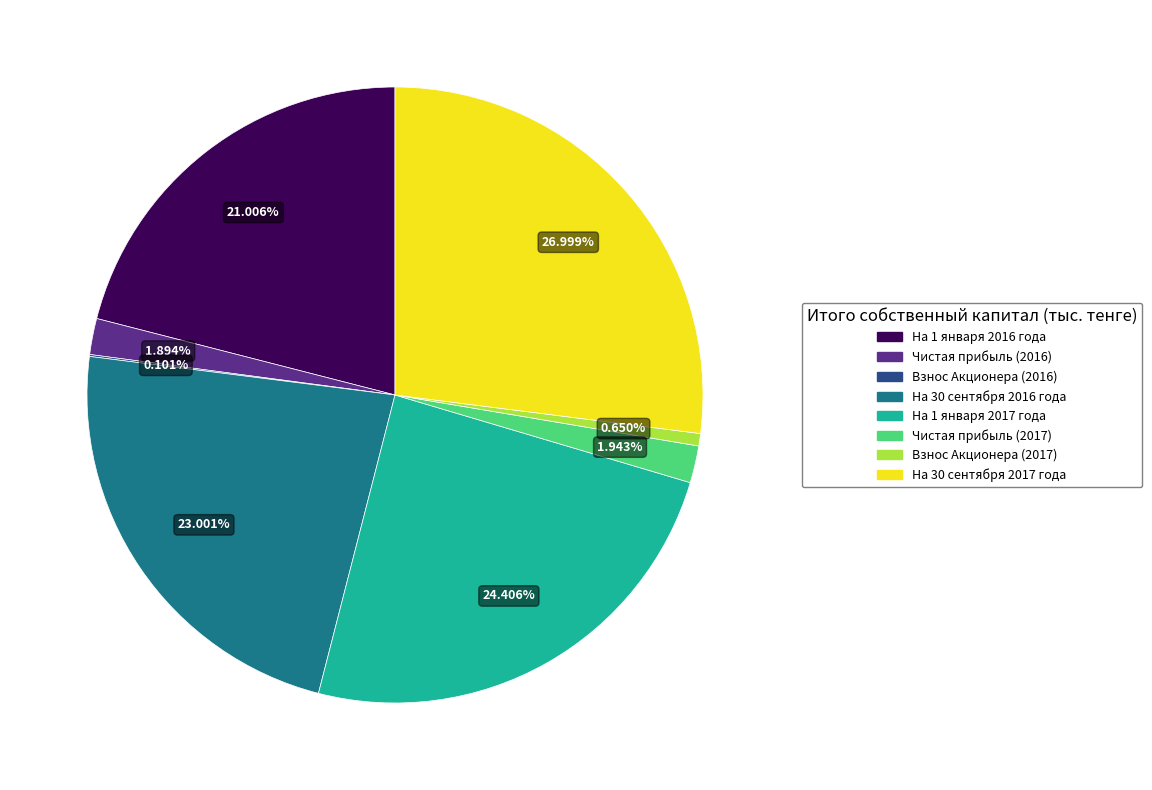

To the nearest percent, what is the difference between the largest and smallest slice percentages?

27%